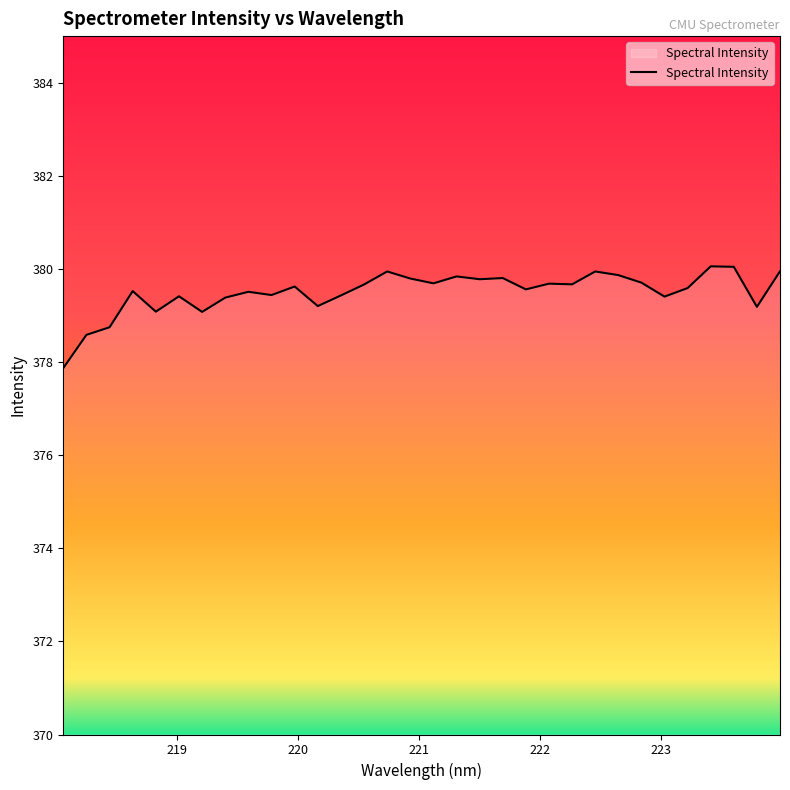

What is the greatest value displayed?

380.1